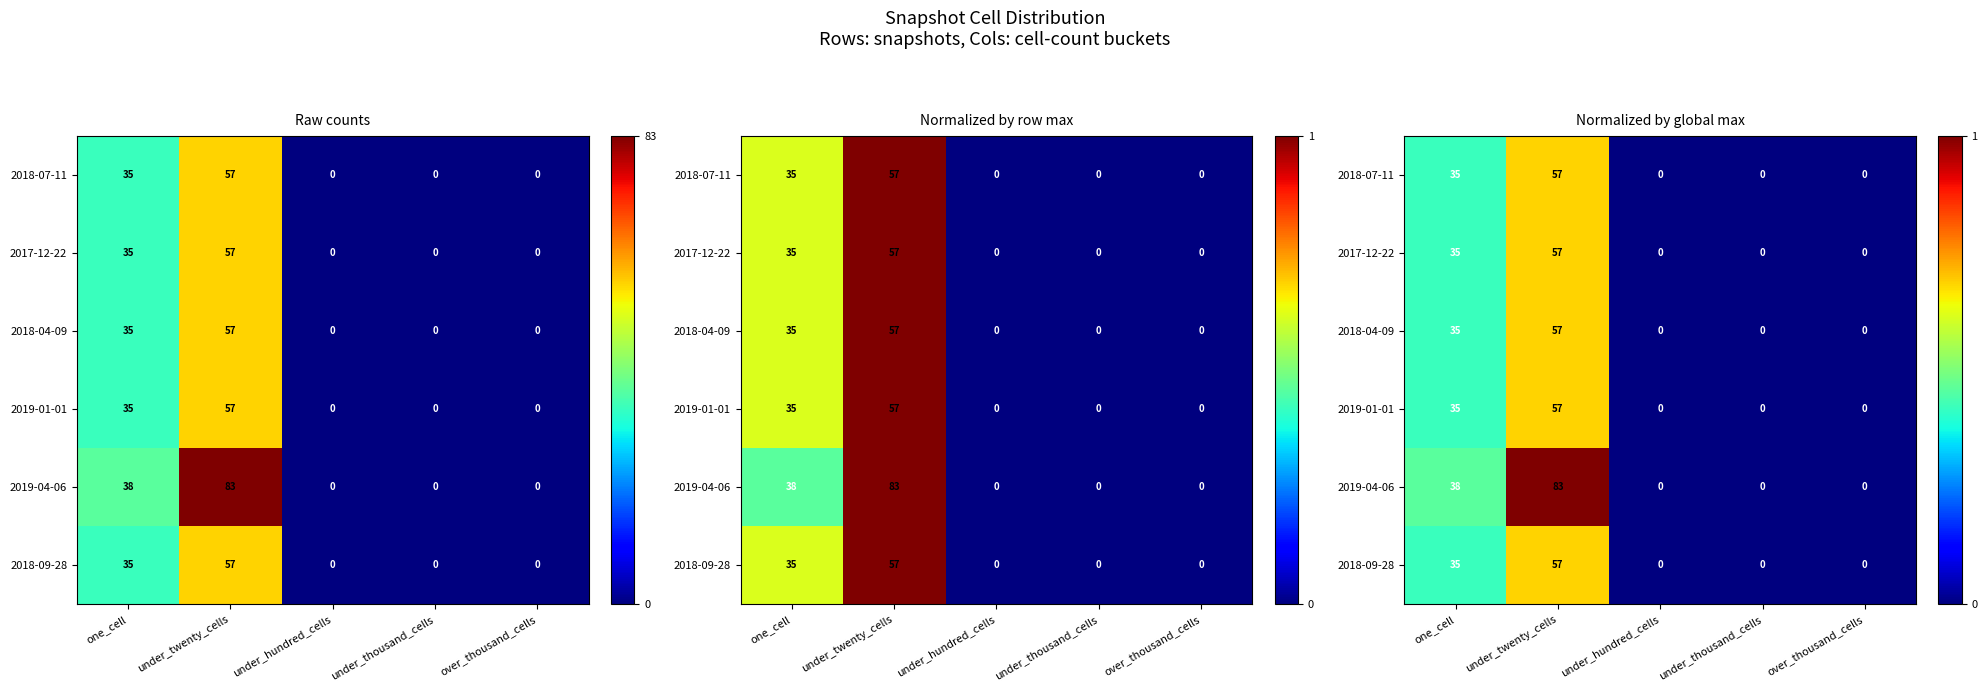

Count the 2018-04-09 values in the range 0 to 1.

5